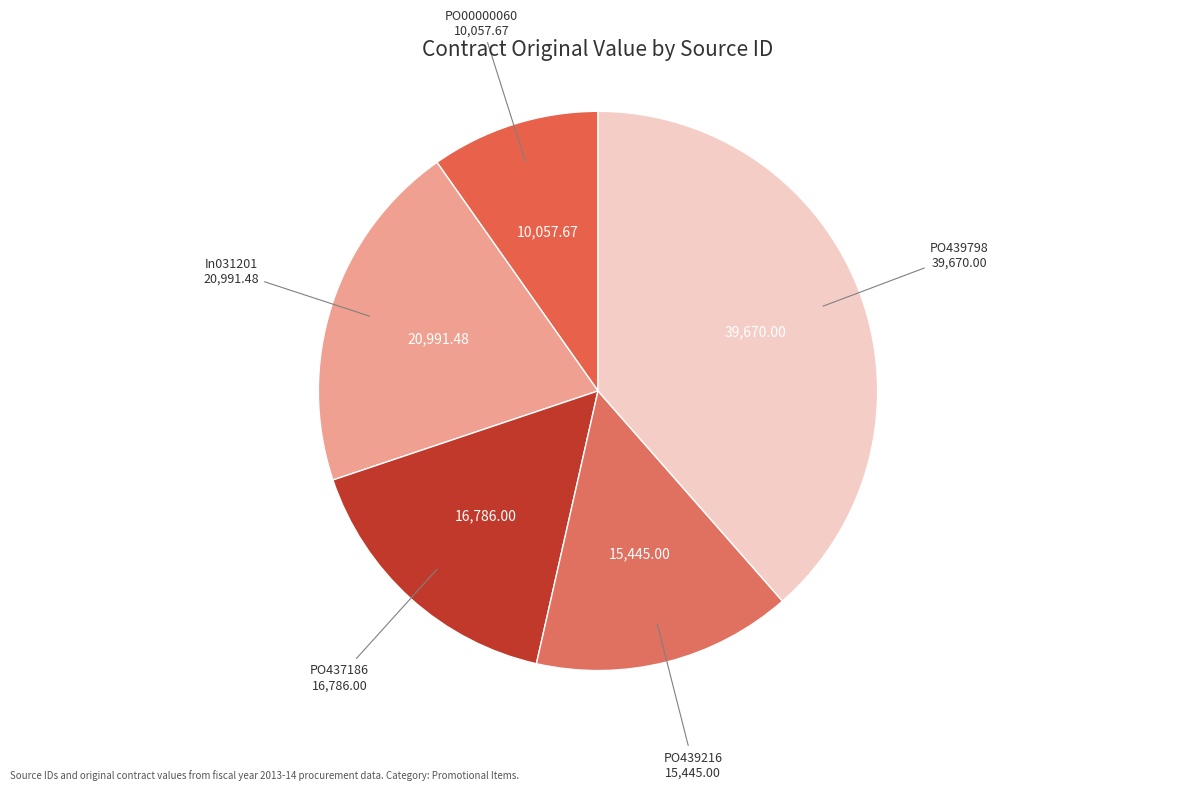

Is the sum of PO00000060 and In031201 greater than half?

No